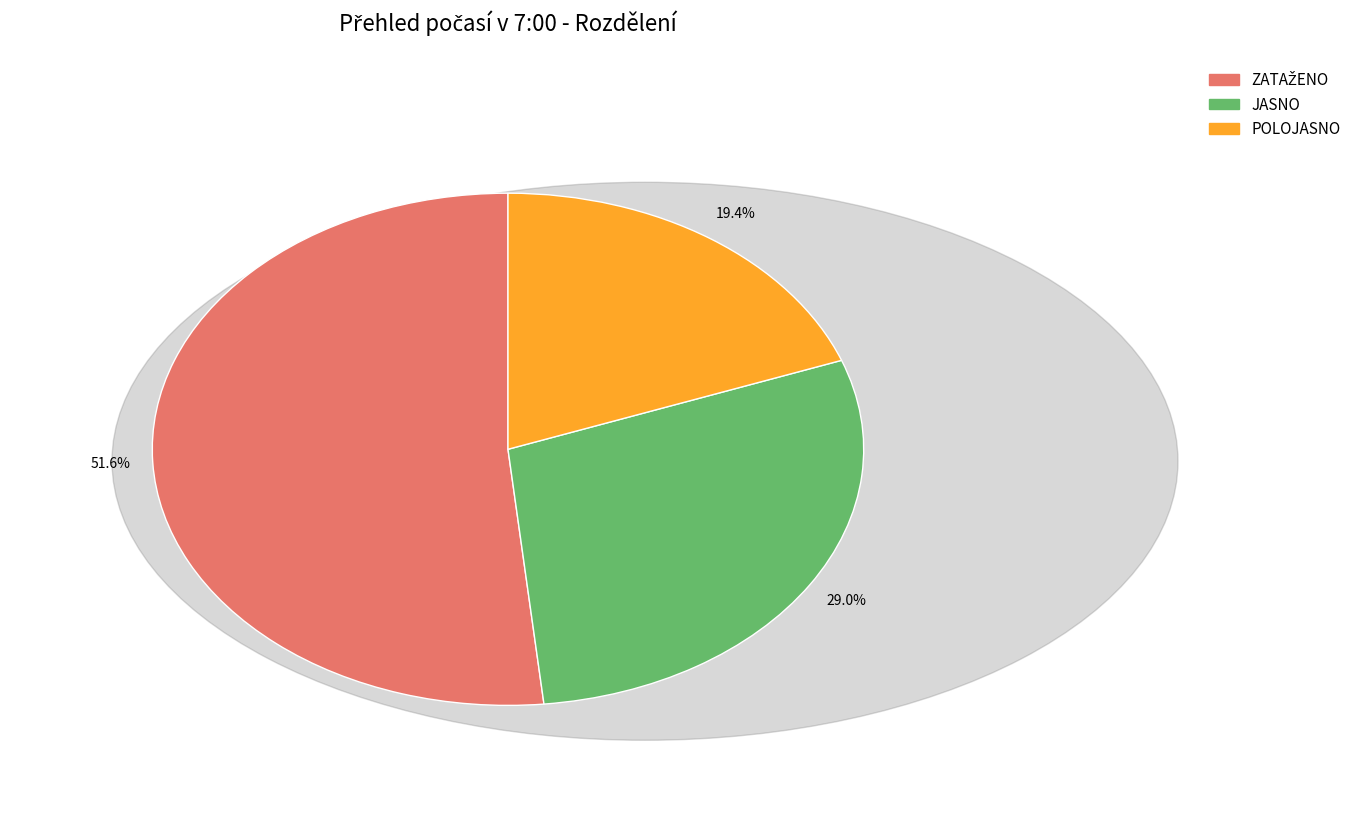

How much of the chart is everything except POLOJASNO?

80.6%